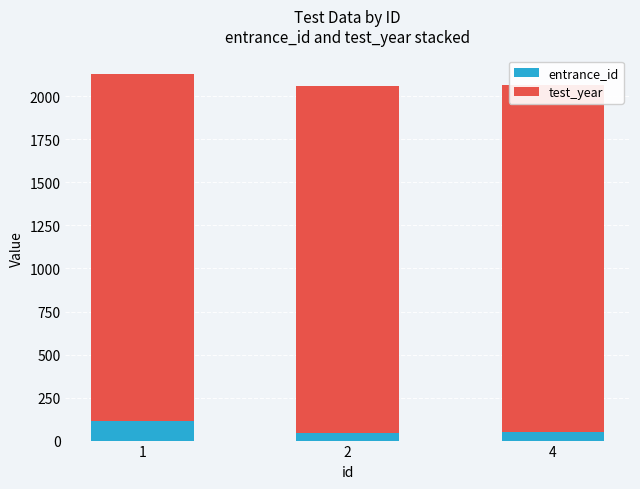

At which label is test_year closest to 2014?

2